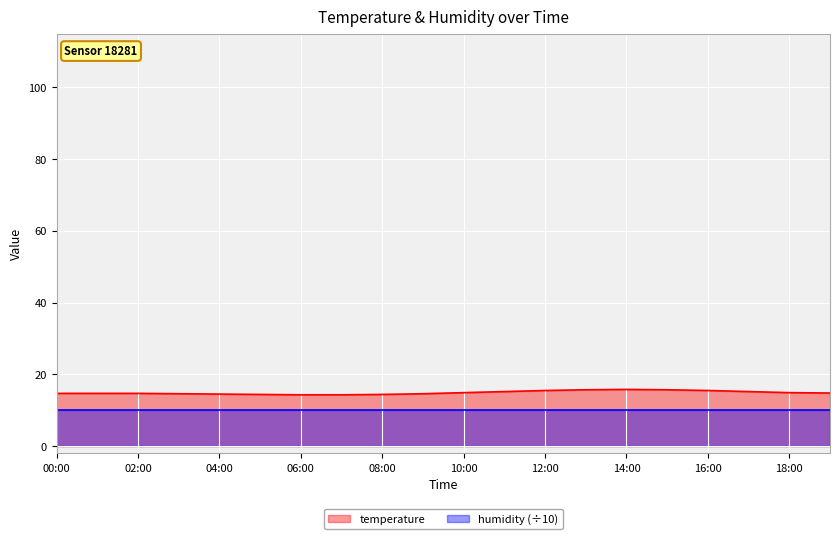

Between 18:00 and 15:00, which is larger?

15:00